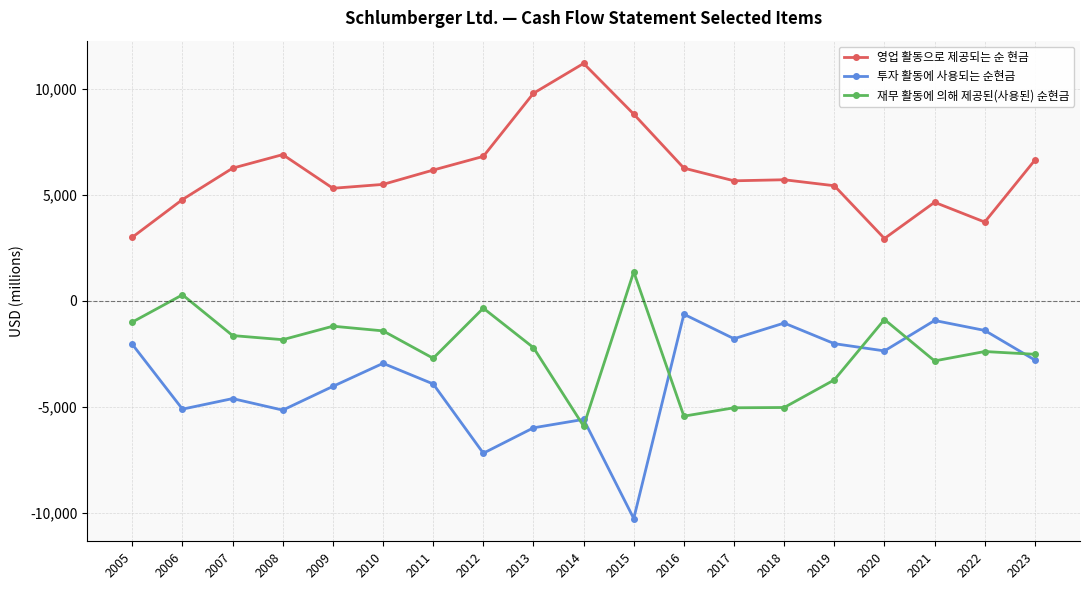

True or false: 투자 활동에 사용되는 순현금 has a value of -624 at 2016.

True